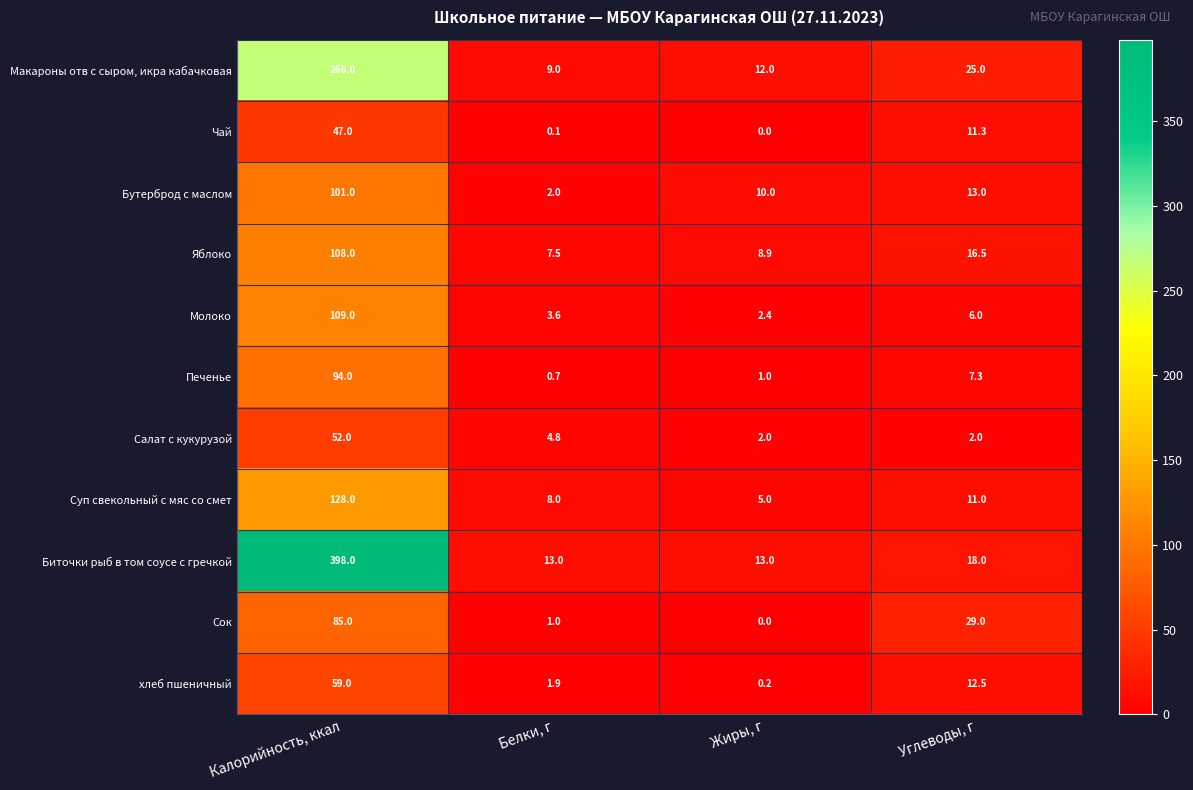

The value of Салат с кукурузой at Белки, г is 4.8. True or false?

True